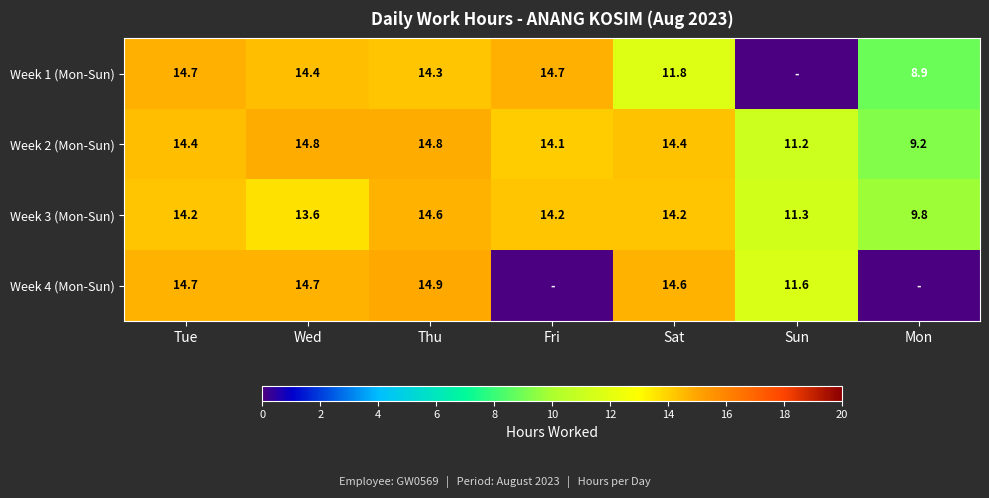

At Sat, list the series in order from smallest to largest.

Week 1 (Mon-Sun), Week 3 (Mon-Sun), Week 2 (Mon-Sun), Week 4 (Mon-Sun)